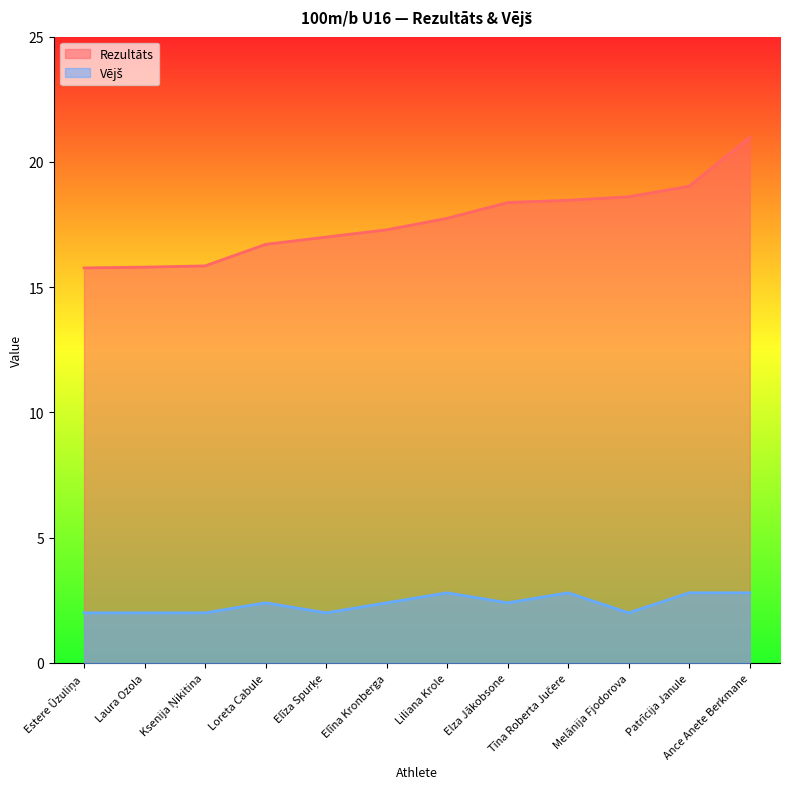

What is the value of the Rezultāts point at the 9th from the left?

18.5